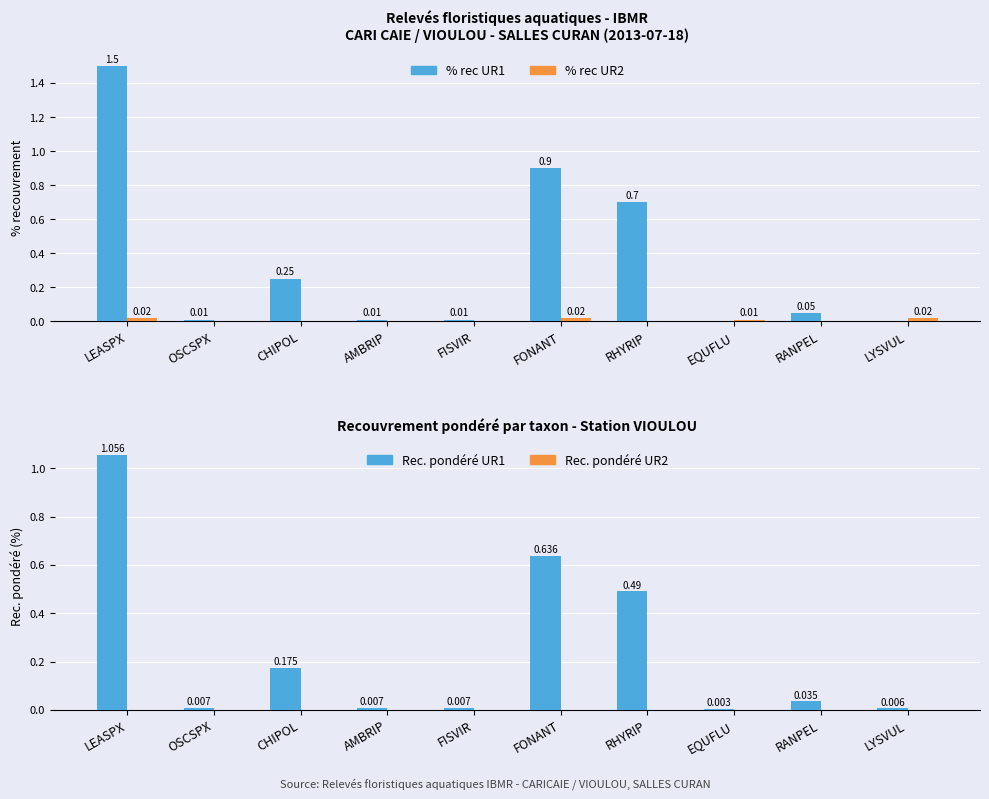

What is the average value of the % rec UR1 series?

0.3